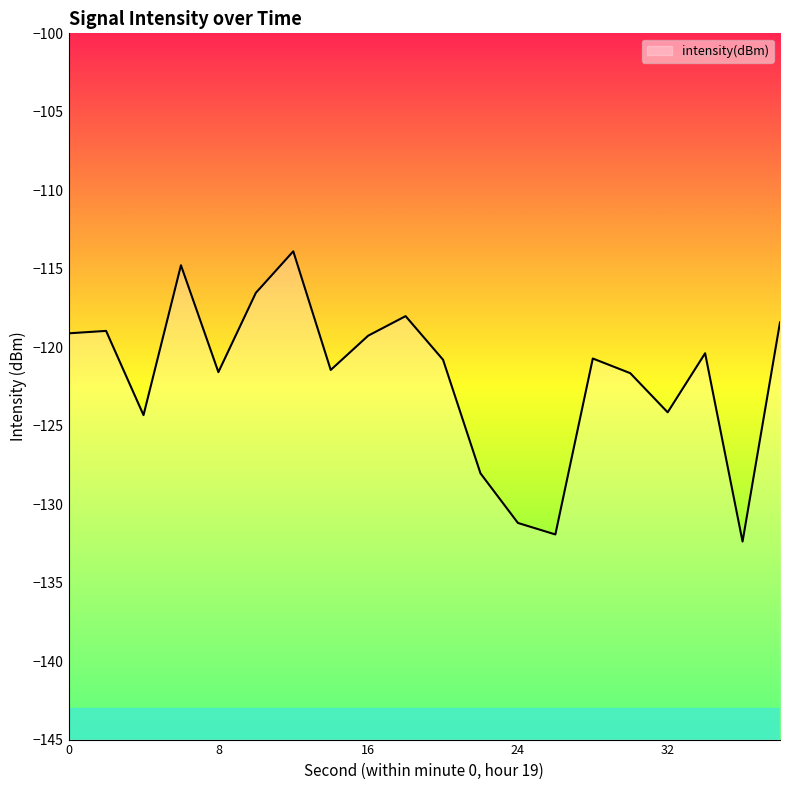

Does the chart have visible grid lines?

No